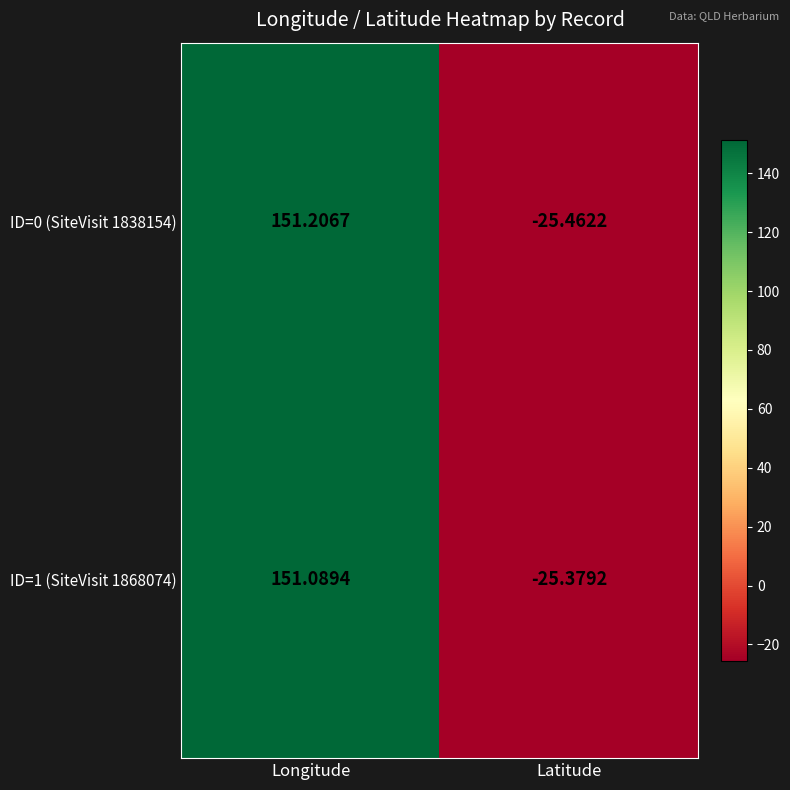

What is the maximum value shown in the chart?

151.2